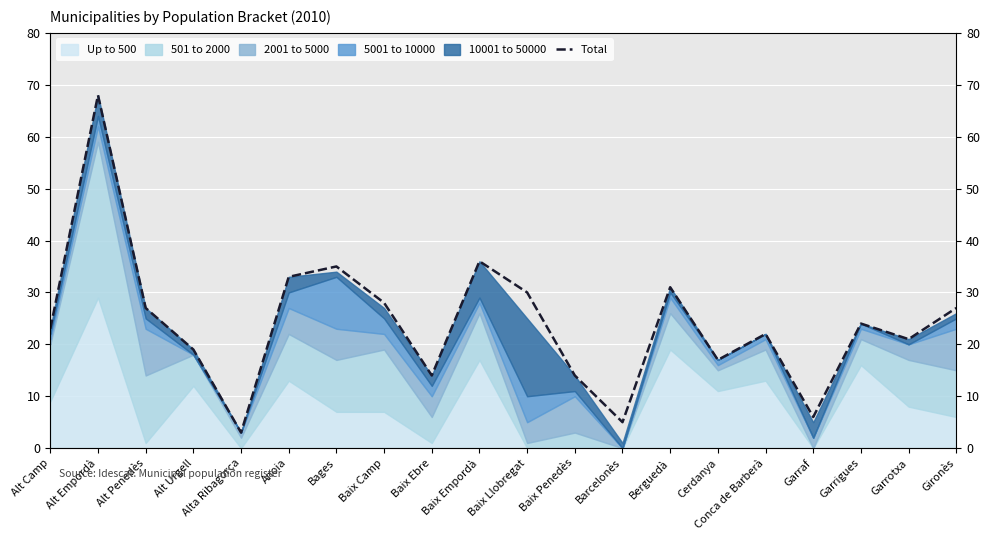

Which has a higher value, Alta Ribagorça or Alt Urgell?

Alt Urgell